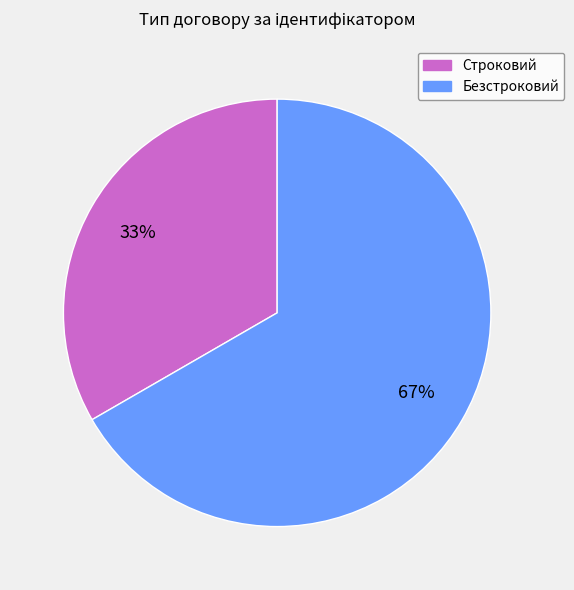

Do Безстроковий and Строковий together represent more than half of the pie?

Yes